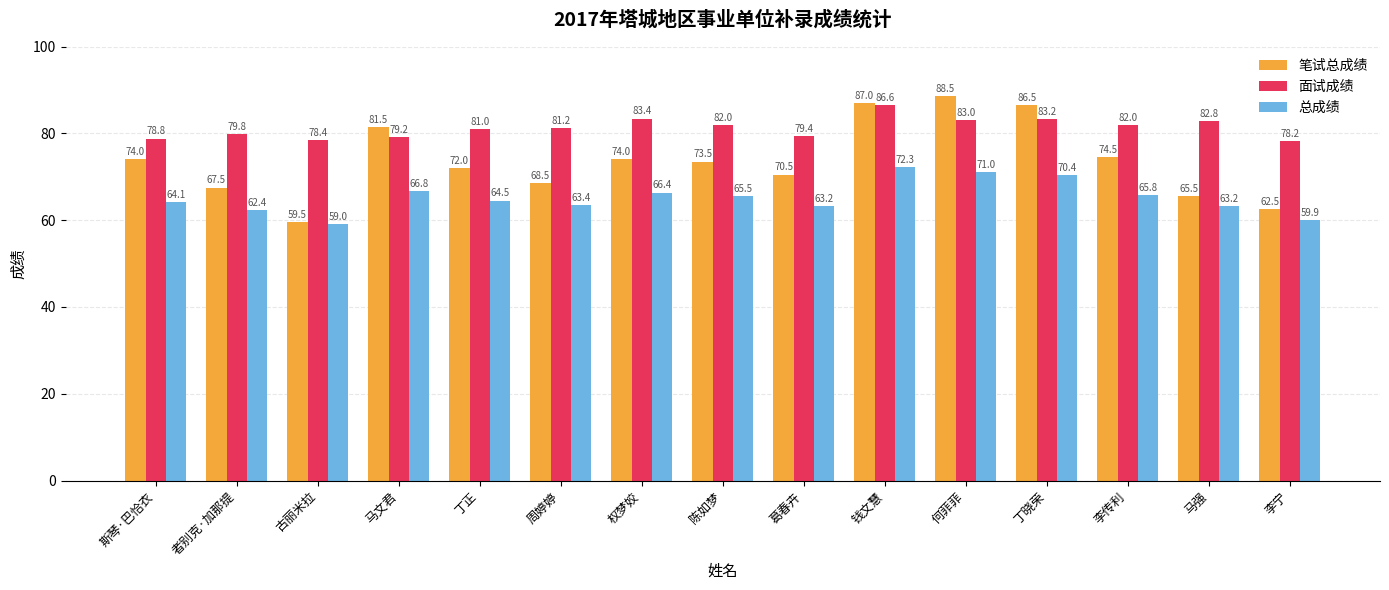

What is the label of the 13th bar from the left?

李传利